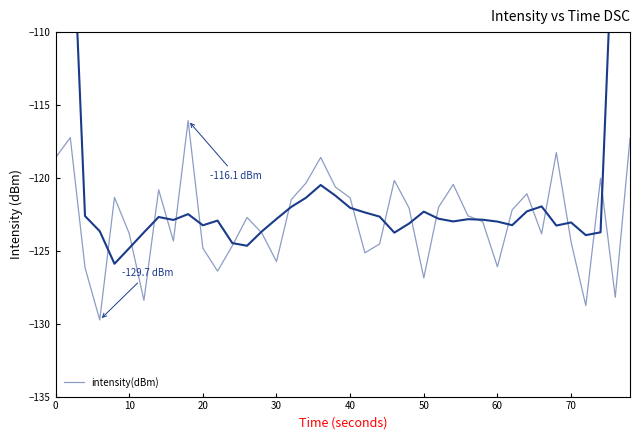

True or false: there are more than 2 points higher than both neighbors.

True